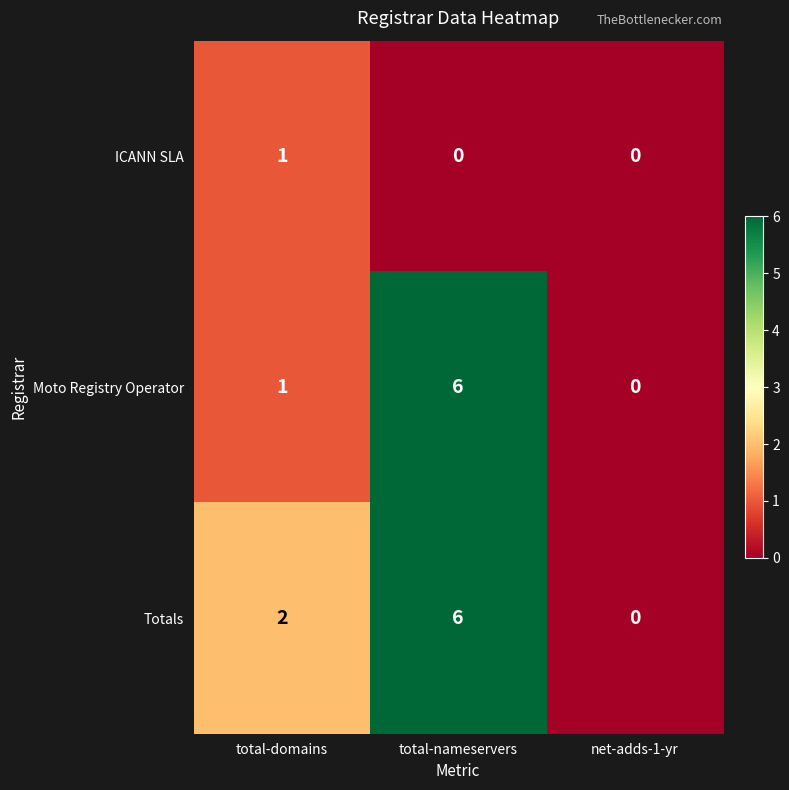

The value of ICANN SLA at total-nameservers is 0. True or false?

True